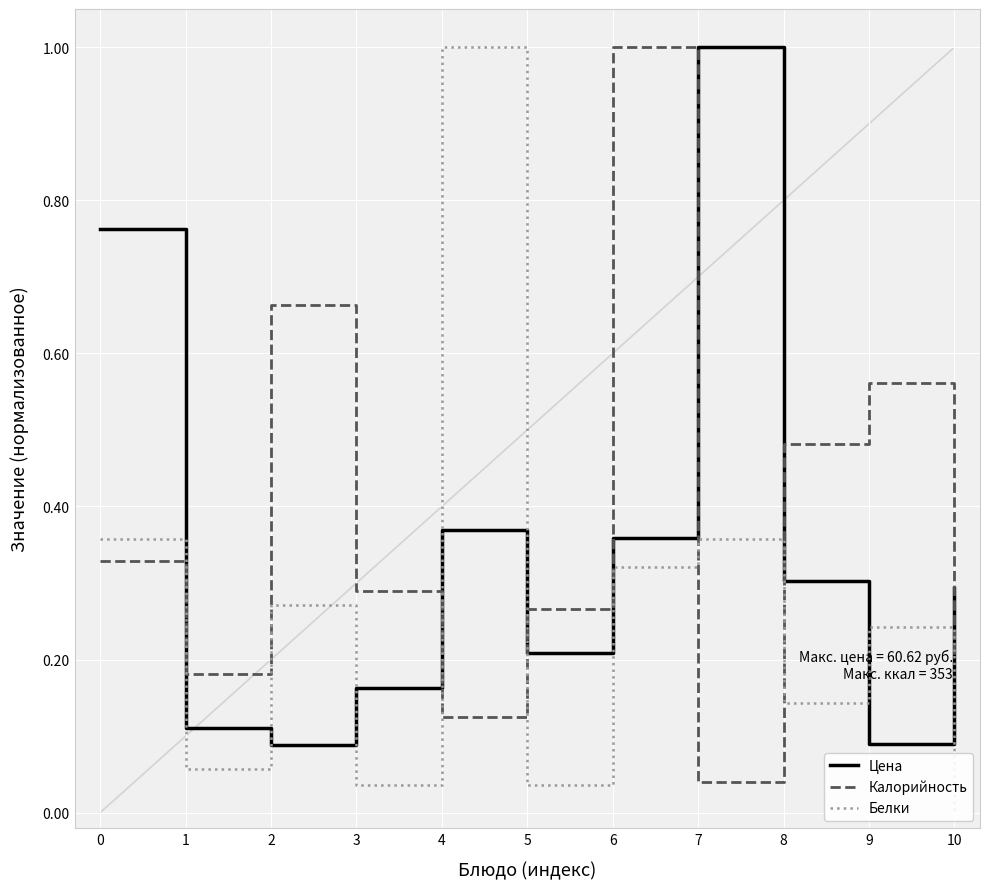

Rank the series by their maximum value, from highest to lowest.

Цена, Калорийность, Белки